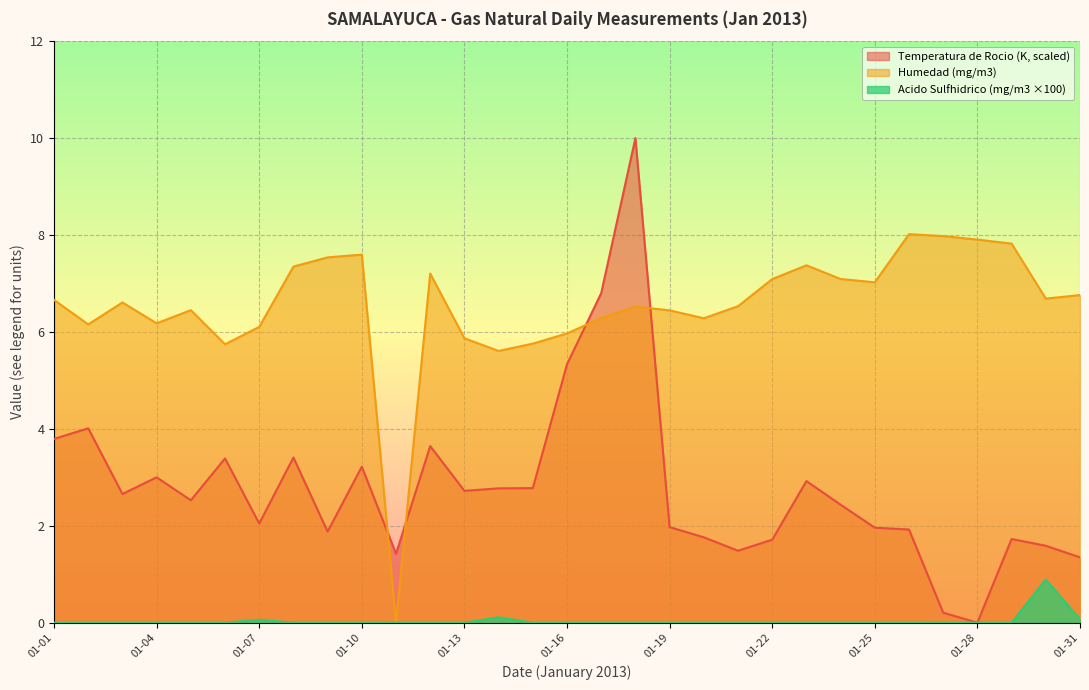

True or false: Temperatura de Rocio (K) has a value of 2.7 at 2013-01-02.

False